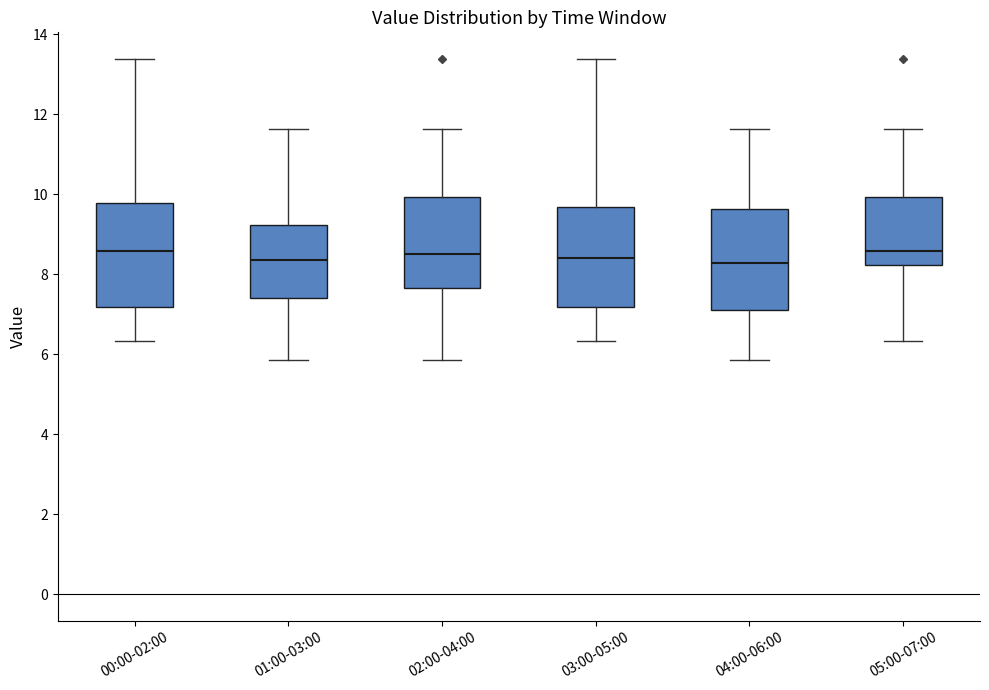

Reading left to right, transcribe this box plot: for each box, give where its median line is, the range the box spans, and where its two whiskers end, as read against the y-axis. The values are not printed on the chart, so give them approximately, as read against the axis.

00:00-02:00: median 8.6, box 7.2 to 9.8, whiskers 6.4 to 13.4
01:00-03:00: median 8.4, box 7.4 to 9.2, whiskers 5.8 to 11.6
02:00-04:00: median 8.6, box 7.6 to 10.0, whiskers 5.8 to 11.6
03:00-05:00: median 8.4, box 7.2 to 9.6, whiskers 6.4 to 13.4
04:00-06:00: median 8.2, box 7.2 to 9.6, whiskers 5.8 to 11.6
05:00-07:00: median 8.6, box 8.2 to 10.0, whiskers 6.4 to 11.6